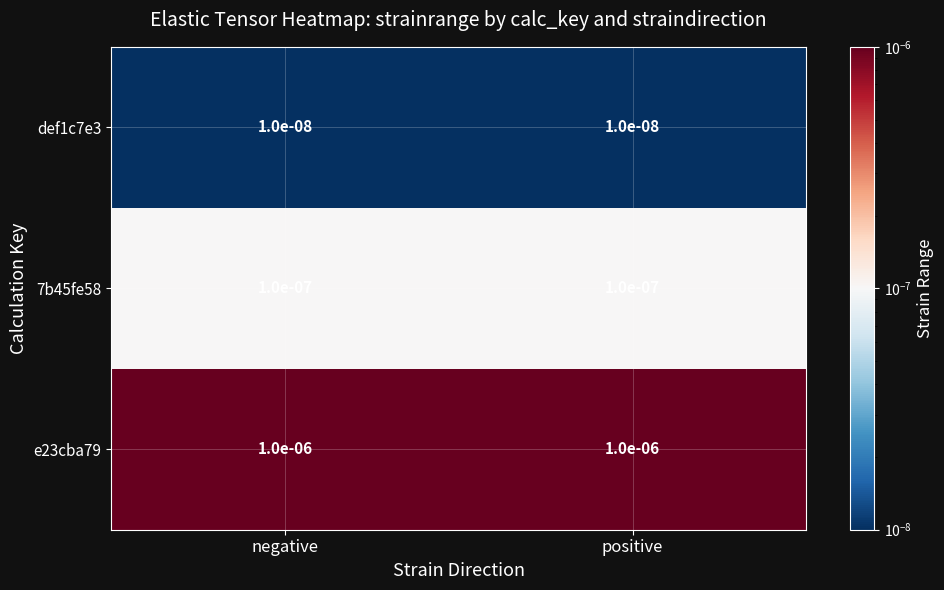

Is the value of 7b45fe58 at positive greater than the value of def1c7e3 at positive?

Yes